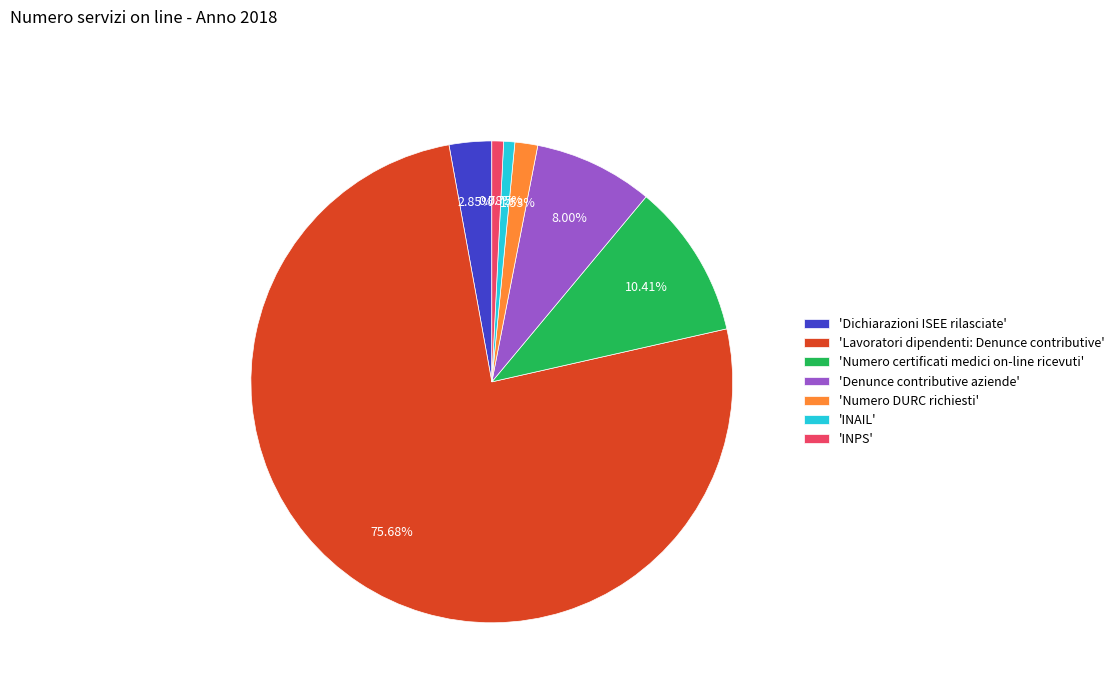

Does any single category account for the majority?

Yes